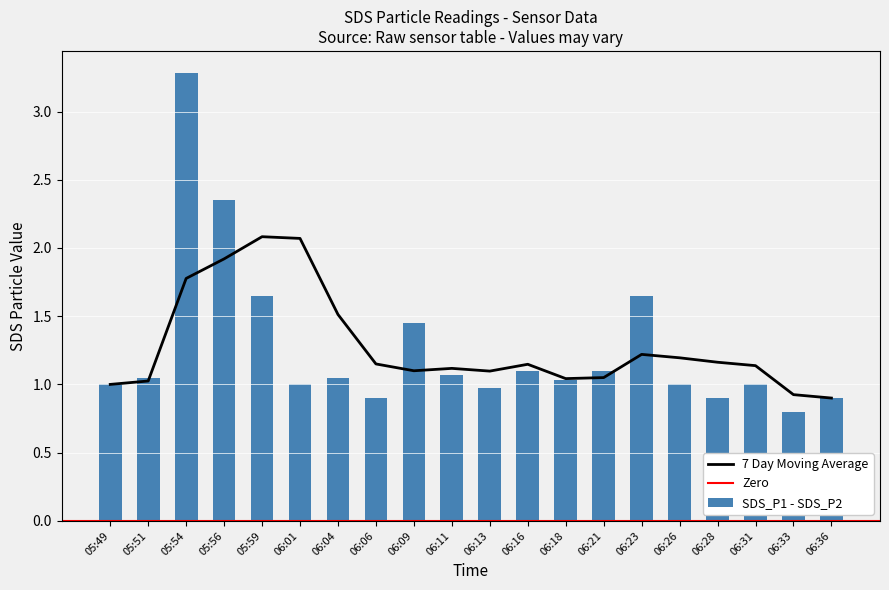

What is the minimum value for 7 Day Moving Average?

0.9